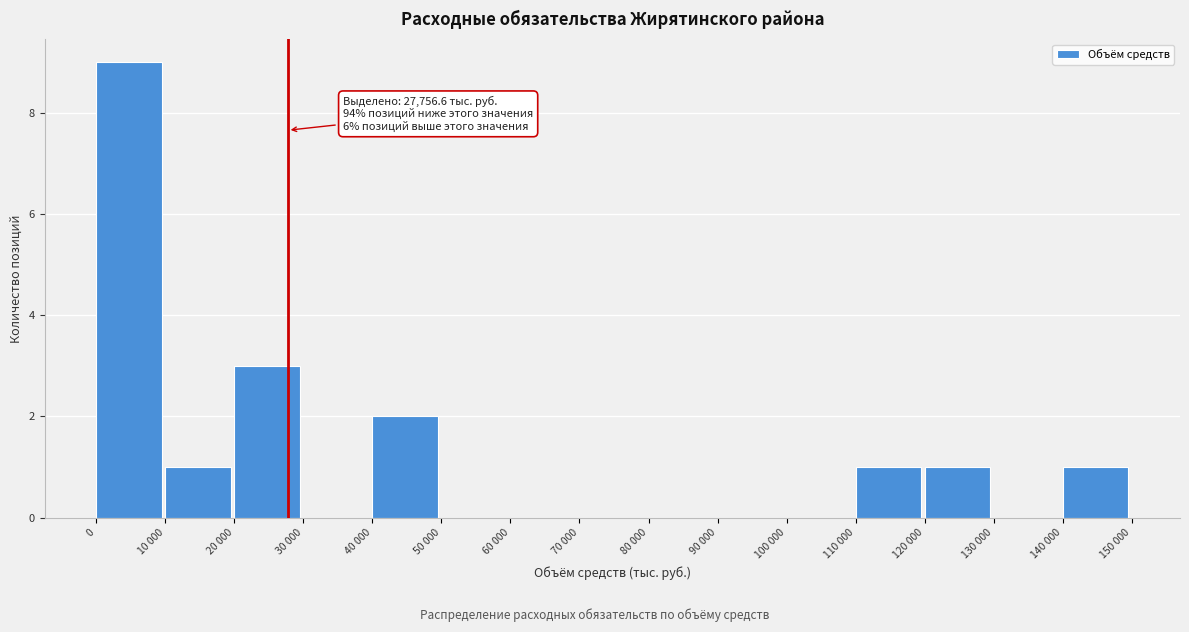

Reading left to right, extract all data points from this chart.

0=9	10 000=1	20 000=3	30 000=0	40 000=2	50 000=0	60 000=0	70 000=0	80 000=0	90 000=0	100 000=0	110 000=1	120 000=1	130 000=0	140 000=1